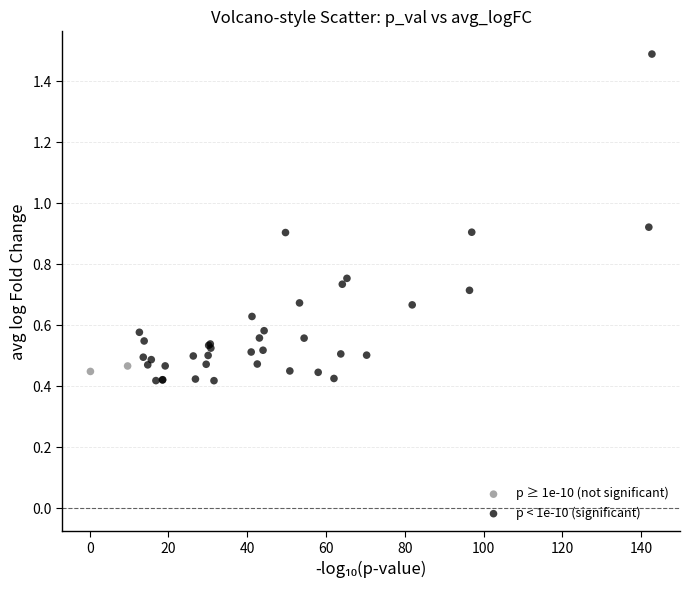

Which series reaches the maximum Y coordinate?

p < 1e-10 (significant)